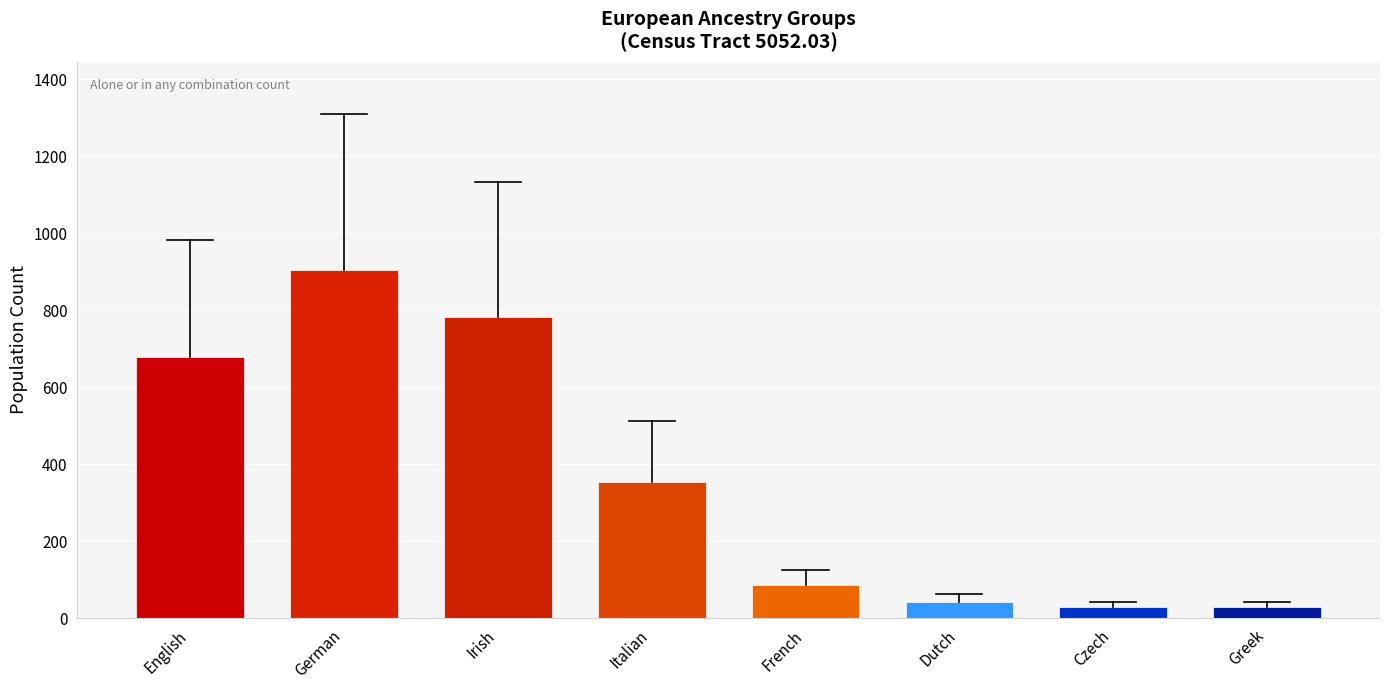

What is the label of the 4th bar from the left?

Italian